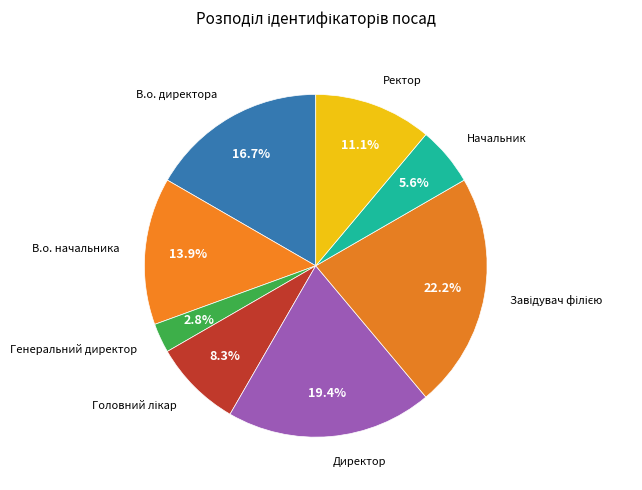

Which slice is the smallest?

Генеральний директор